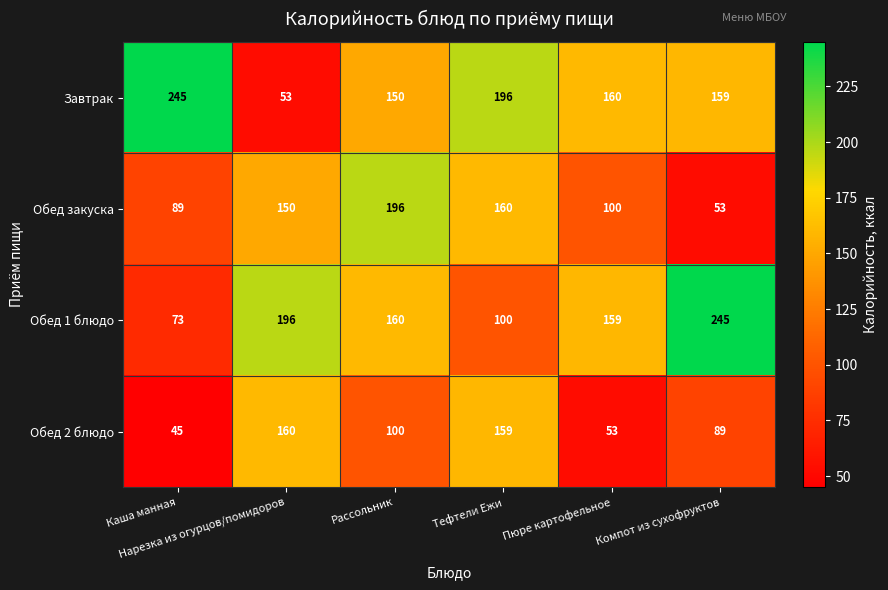

What is the maximum value shown in the chart?

245